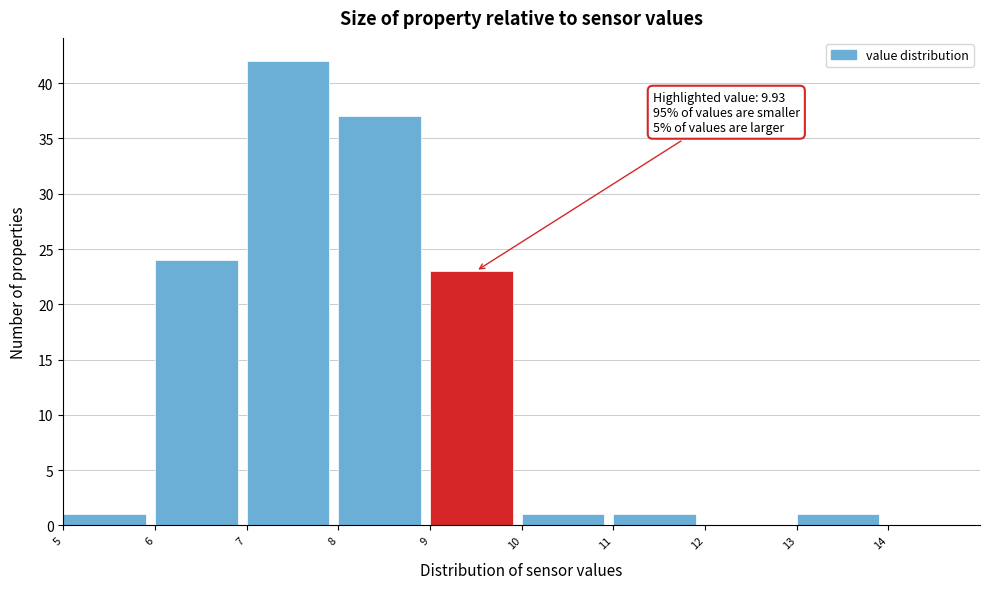

Which range on the x-axis has the tallest bar?

7 to 8